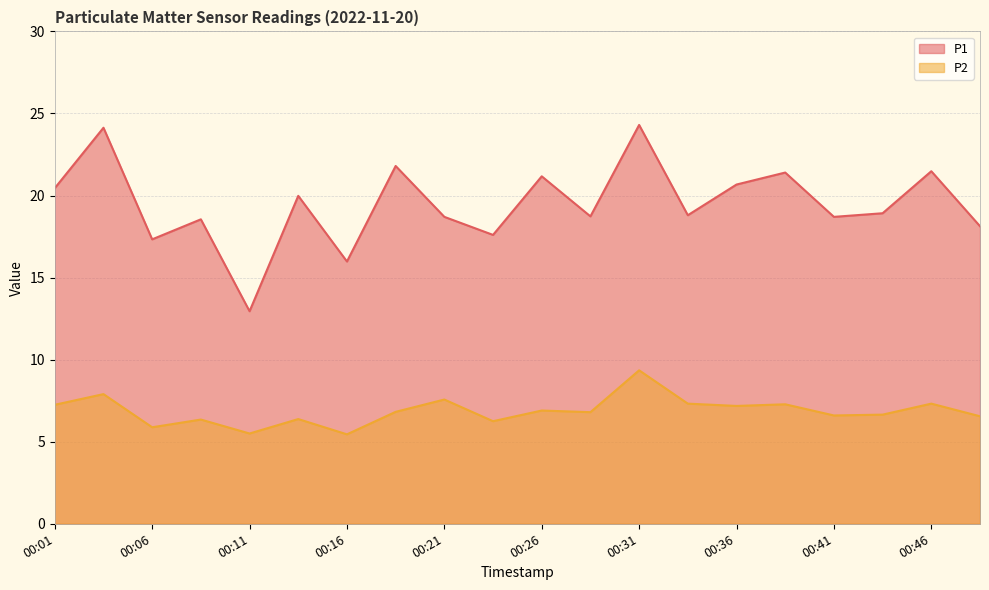

True or false: P2 has more than 1 interior local peaks.

True